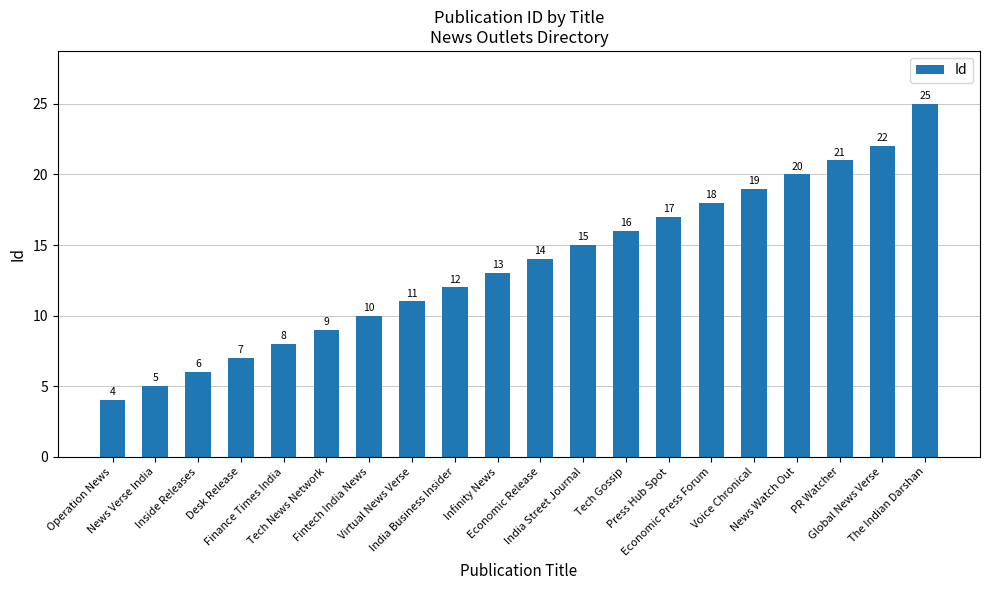

What is the average value?

14